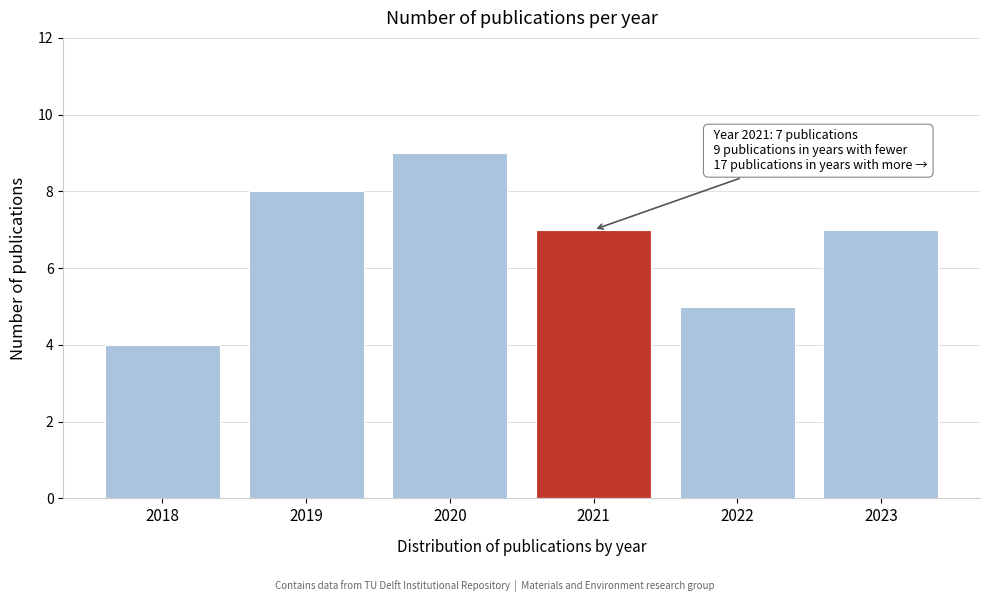

Reading left to right, what are all the values shown in this chart?

4	8	9	7	5	7